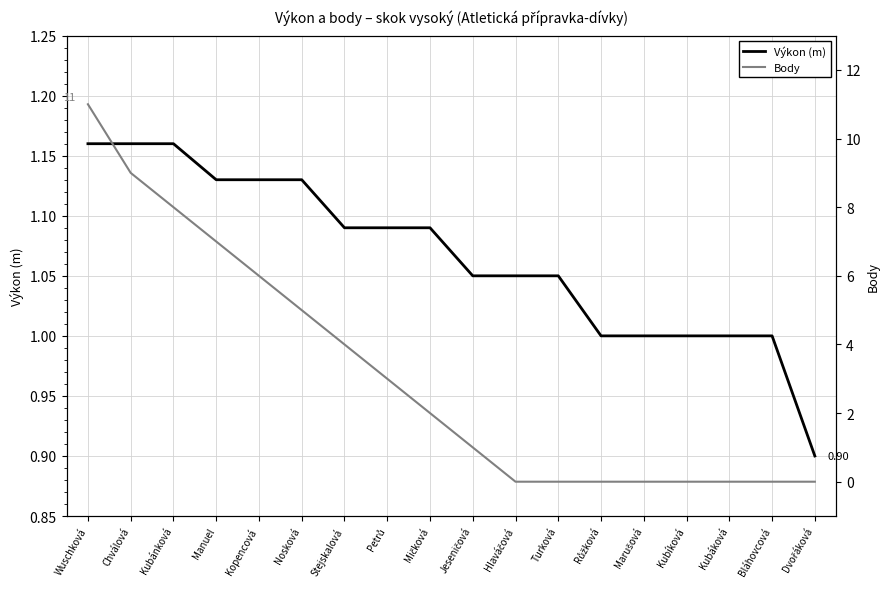

Which category has the lowest value in the Výkon (m) series?

Dvořáková